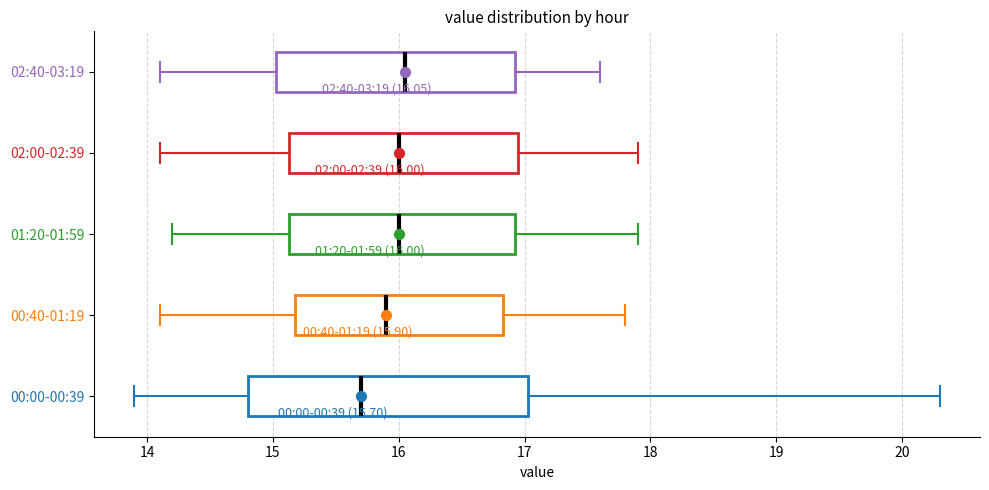

Which box is the widest, from its left edge to its right edge?

00:00-00:39